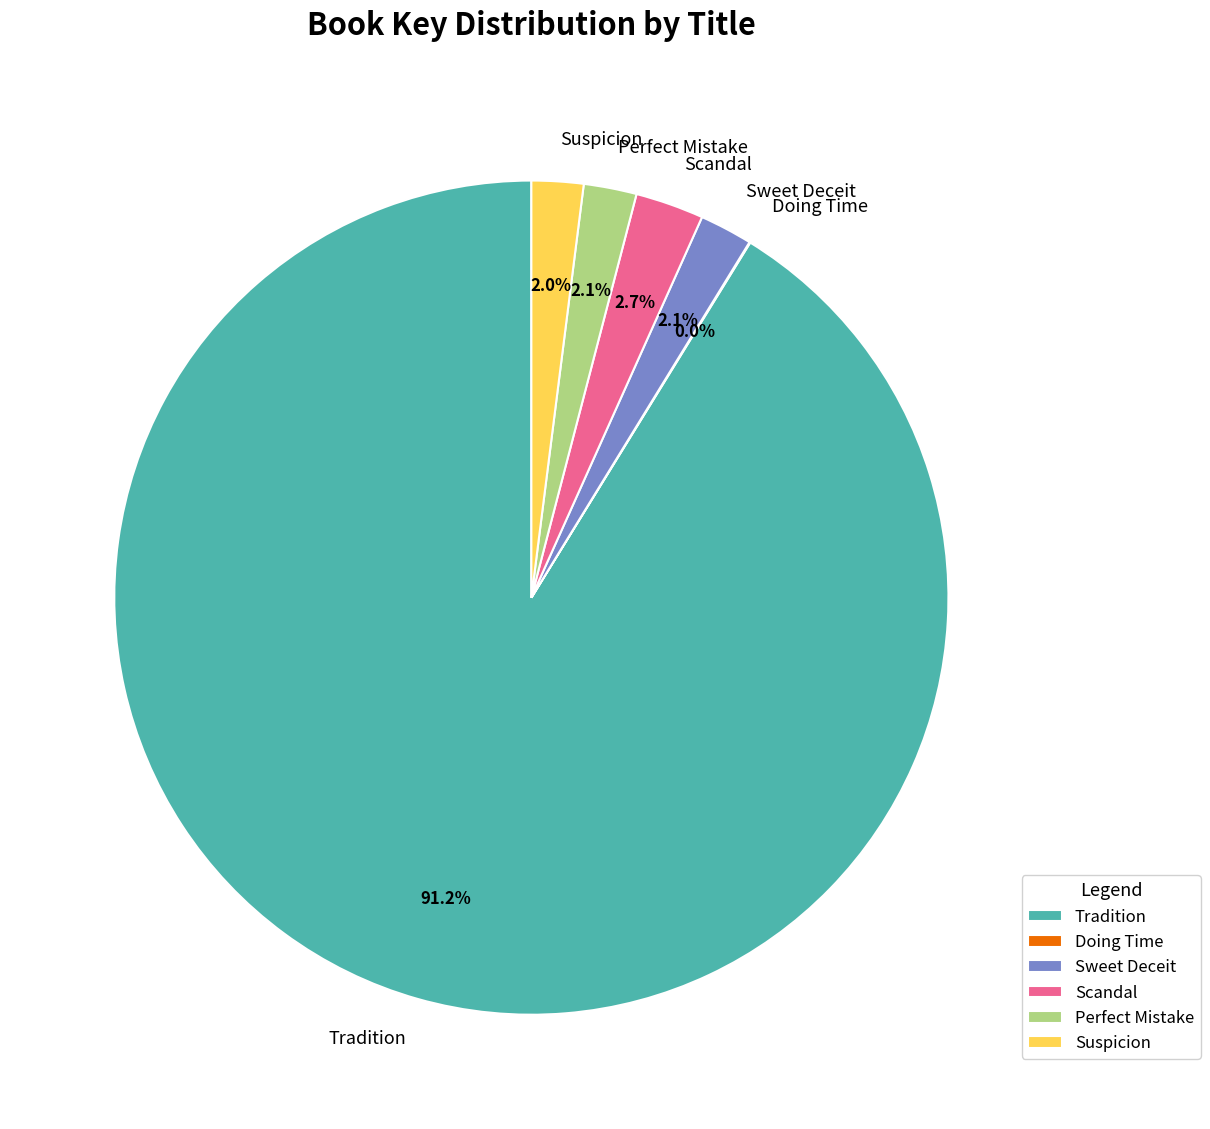

How much of the chart is everything except Scandal?

97.3%